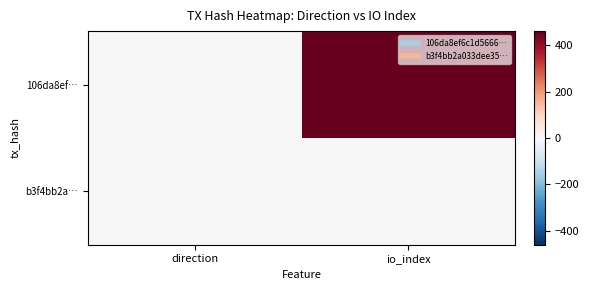

Which series has the largest range (max minus min)?

106da8ef…